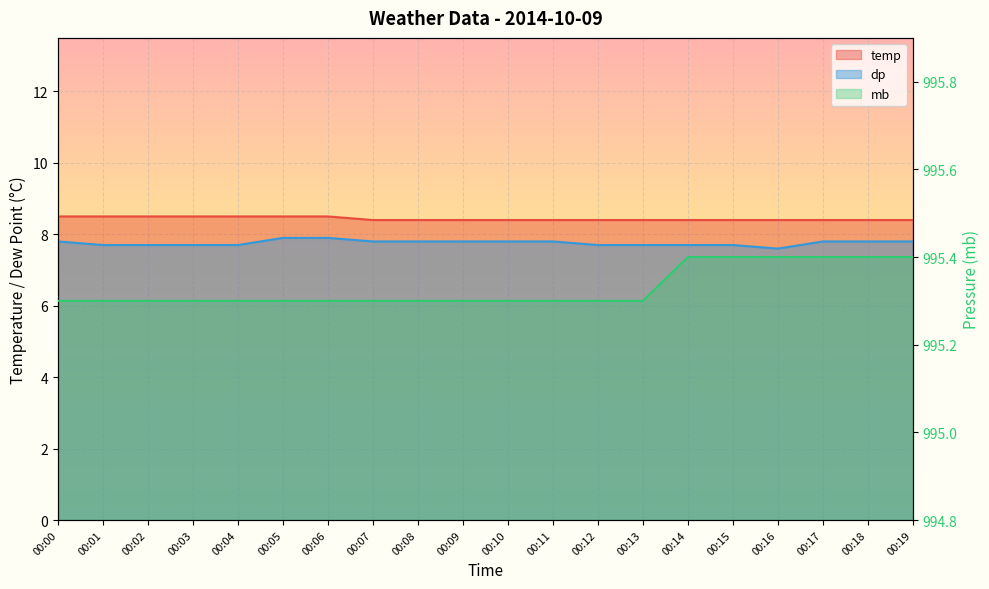

Which category has the lowest value in the temp series?

00:07